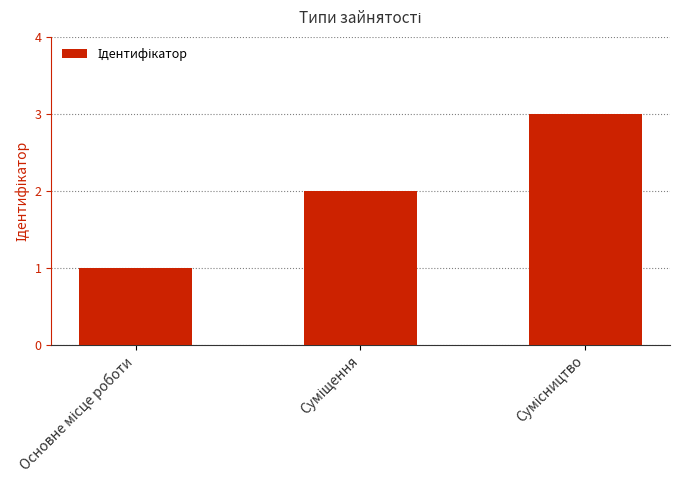

What is the greatest value displayed?

3